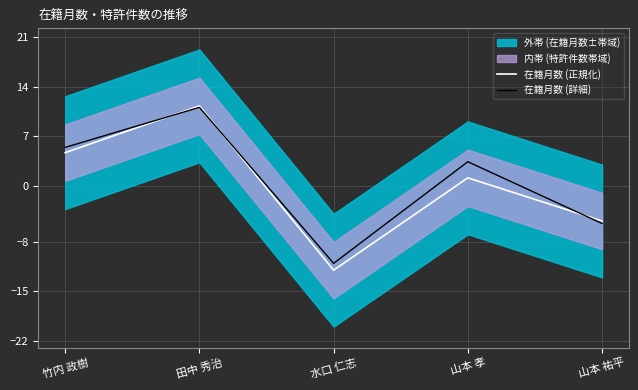

What is the label of the 3rd point from the left?

水口 仁志